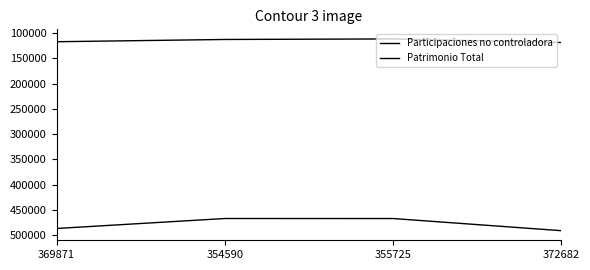

How many values in the Patrimonio Total series are below 486680?

2